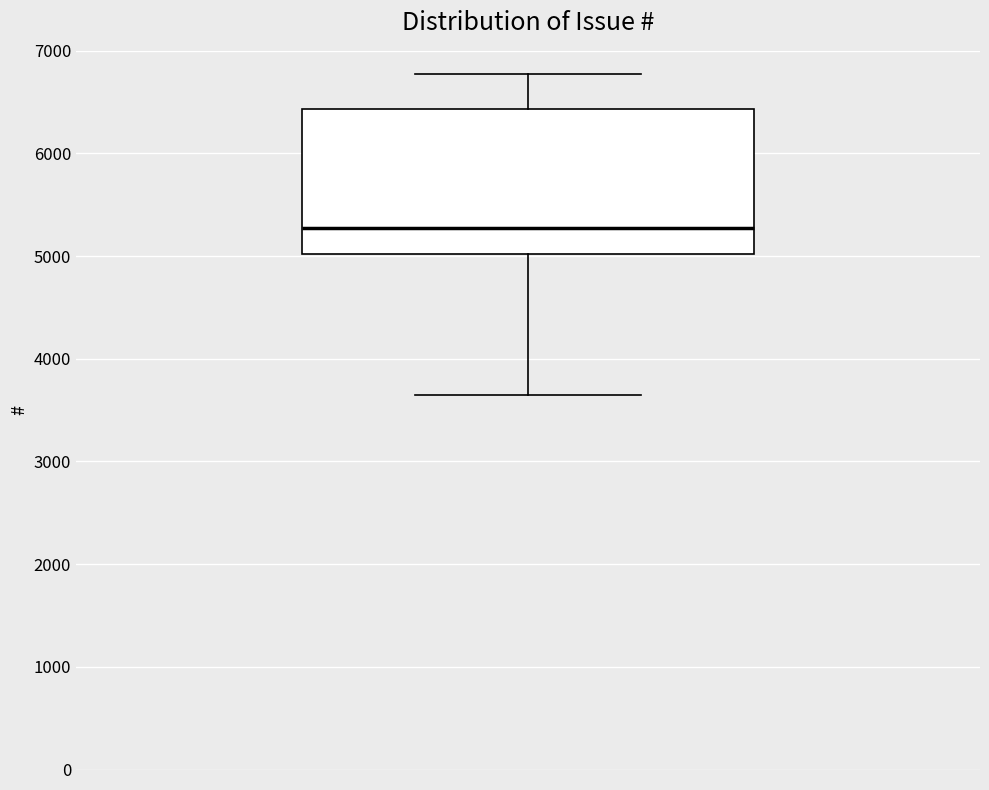

Transcribe this box plot: give where the median line is, the range the box spans, and where the two whiskers end, as read against the y-axis. The values are not printed on the chart, so give them approximately, as read against the axis.

median 5300, box 5000 to 6400, whiskers 3700 to 6800